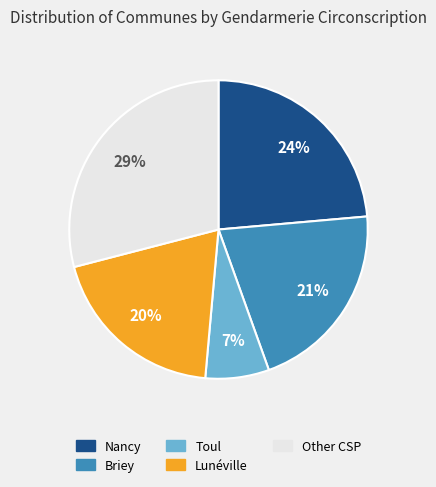

Rank the categories by value from highest to lowest.

Other CSP, Nancy, Briey, Lunéville, Toul